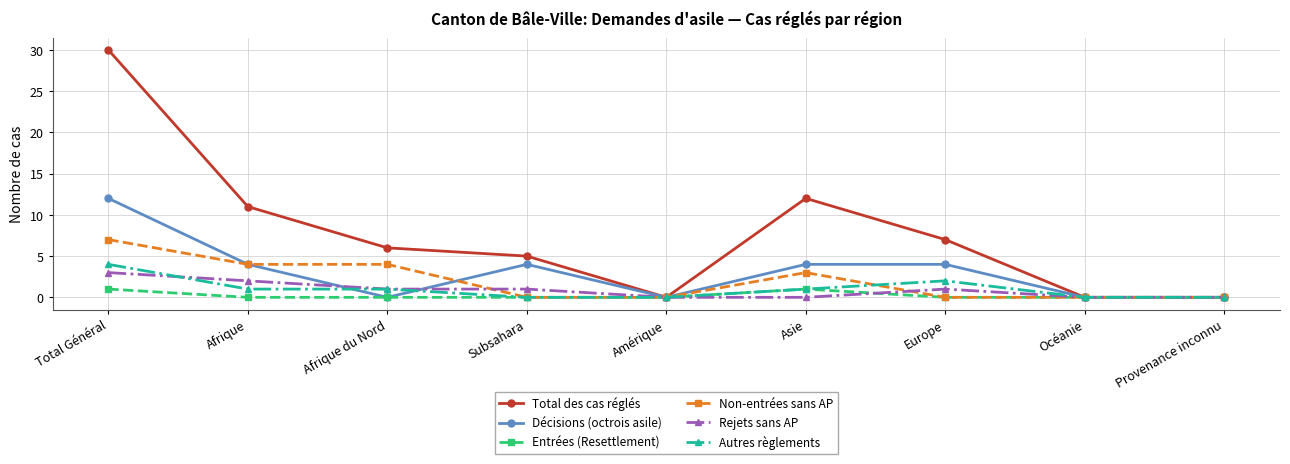

The value of Non-entrées sans AP at Total Général is 10. True or false?

False